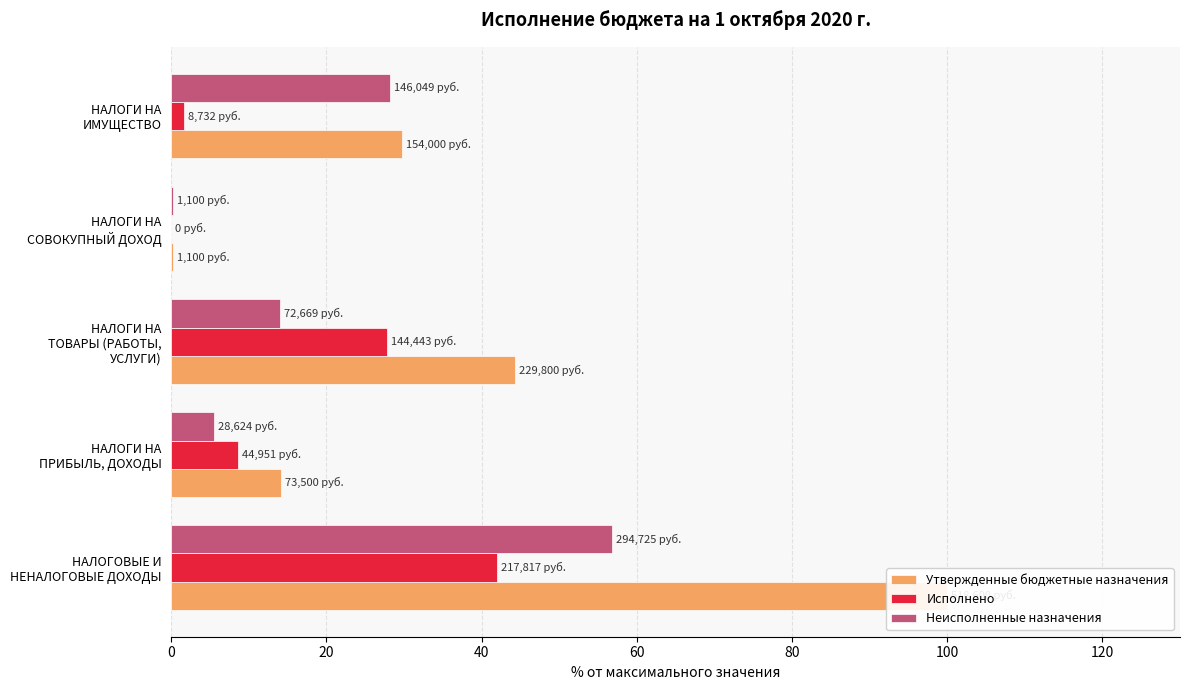

What is the average value of the Исполнено series?

16.0